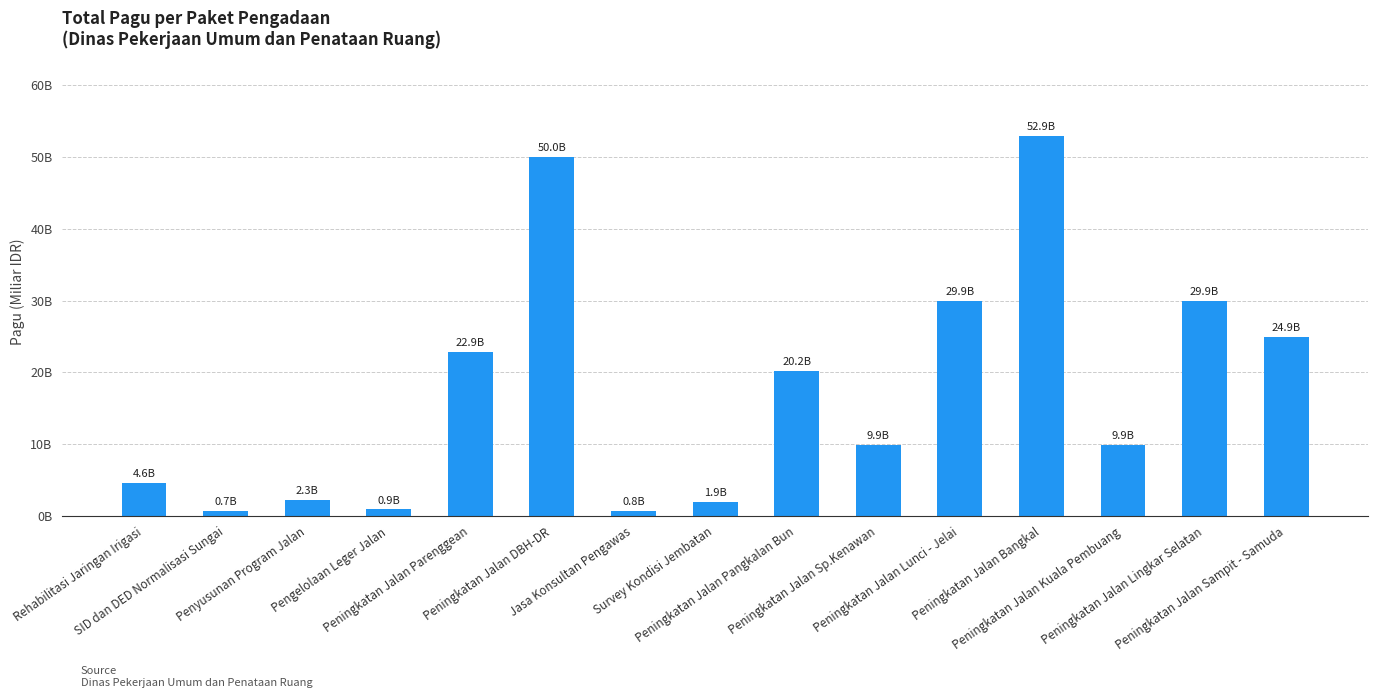

Are the bars horizontal?

No